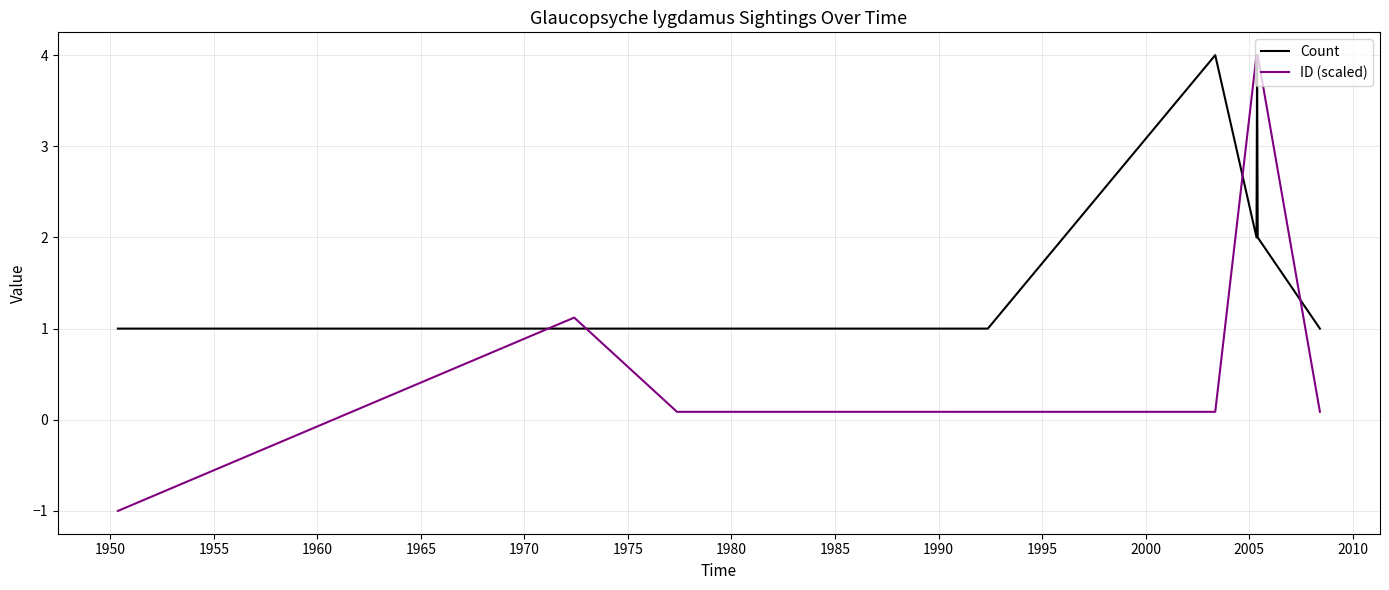

What is the difference between the second highest and second lowest values in the ID (scaled) series?

3.9